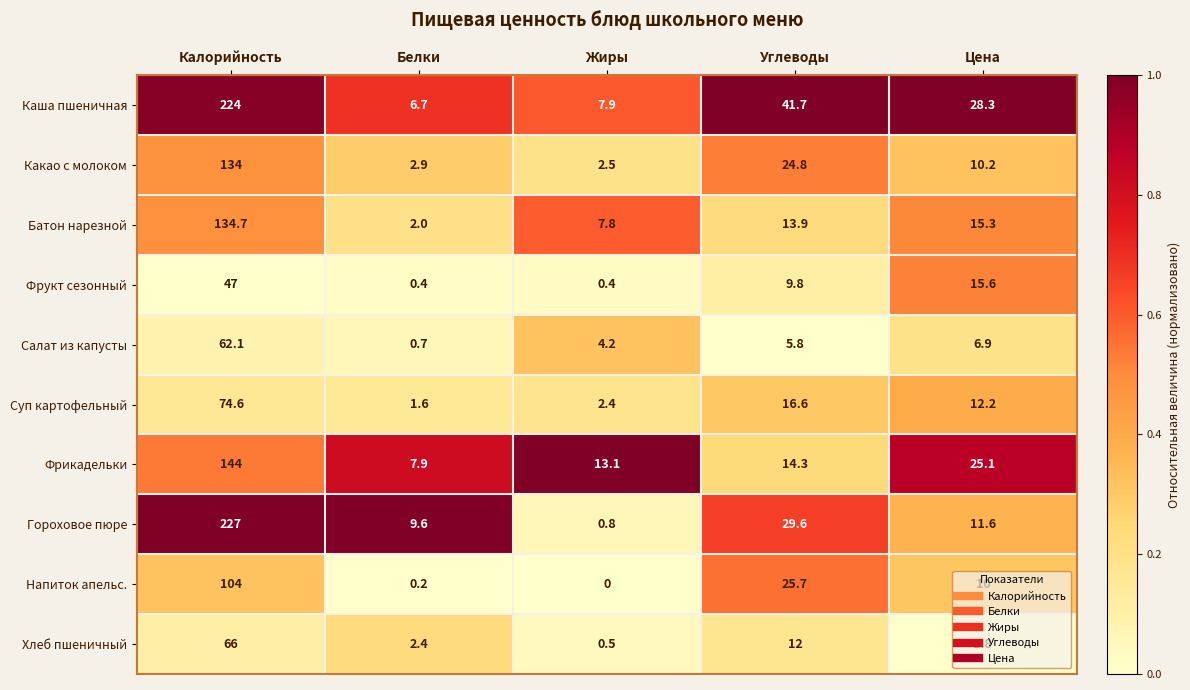

Rank the series at Цена from highest to lowest value.

Каша пшеничная, Фрикадельки, Фрукт сезонный, Батон нарезной, Суп картофельный, Гороховое пюре, Какао с молоком, Напиток апельс., Салат из капусты, Хлеб пшеничный